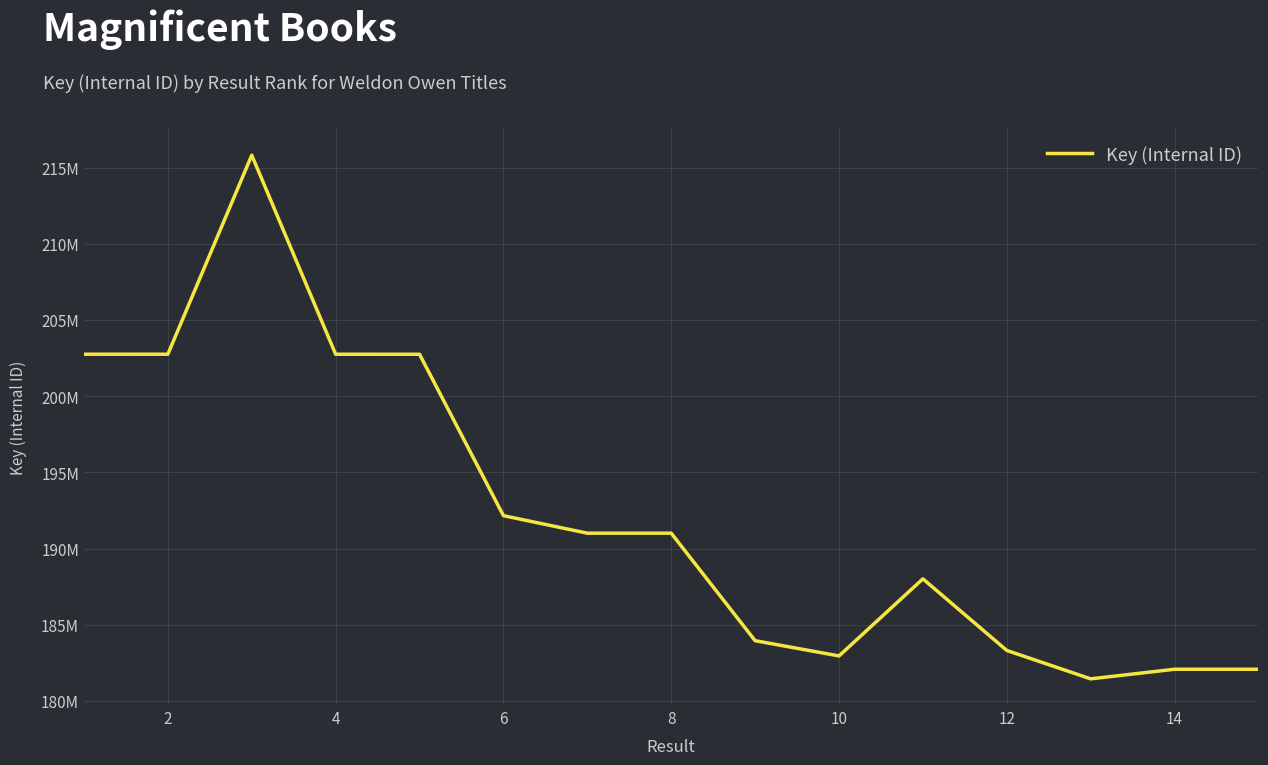

Is this an area chart (filled region under the line)?

No